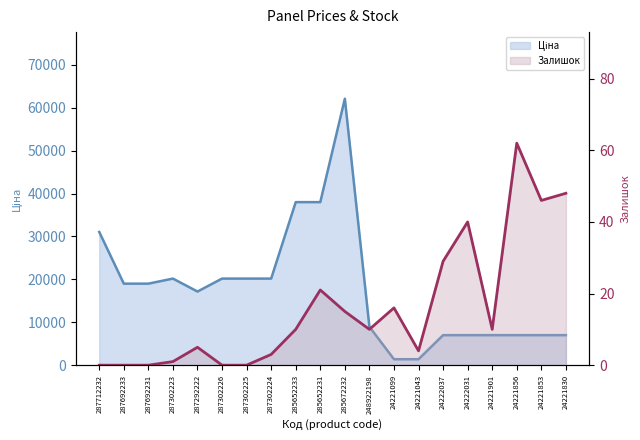

What are all the series names shown in the legend?

Ціна, Залишок